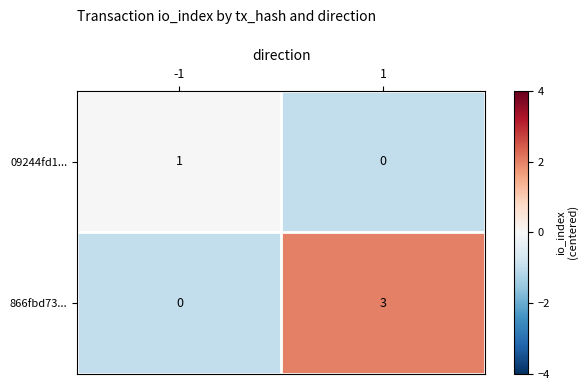

What is the difference between the highest and lowest values at -1?

1